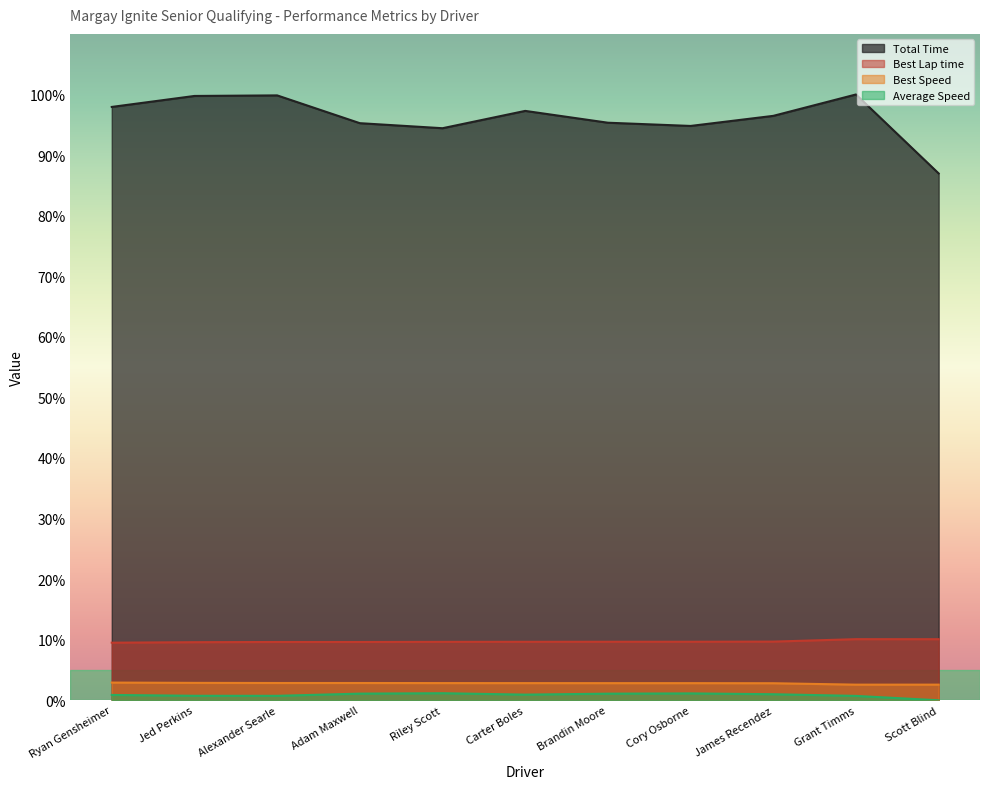

Is it true that Average Speed equals 1.3 at Alexander Searle?

False